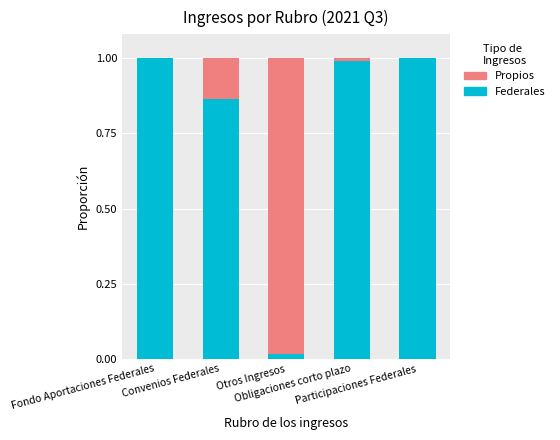

What are all the series names shown in the legend?

Propios, Federales